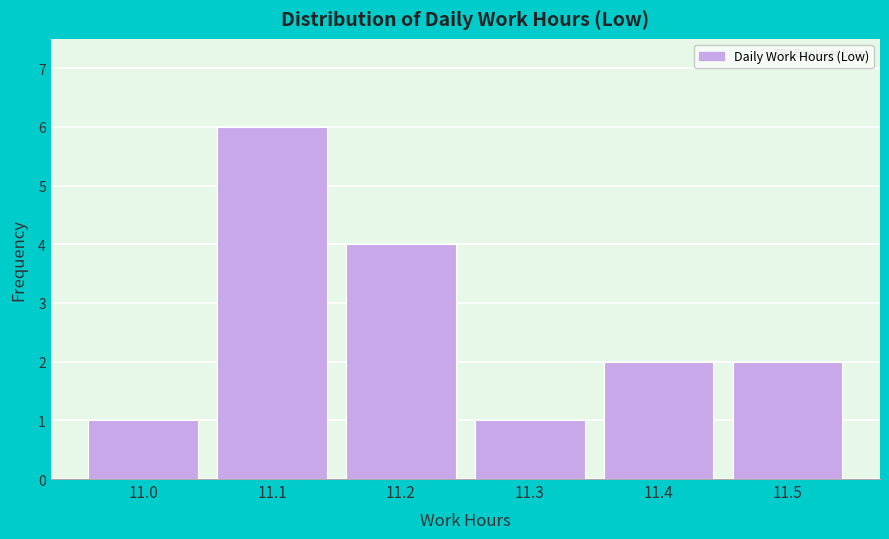

Reading left to right, extract all data points from this chart.

1	6	4	1	2	2